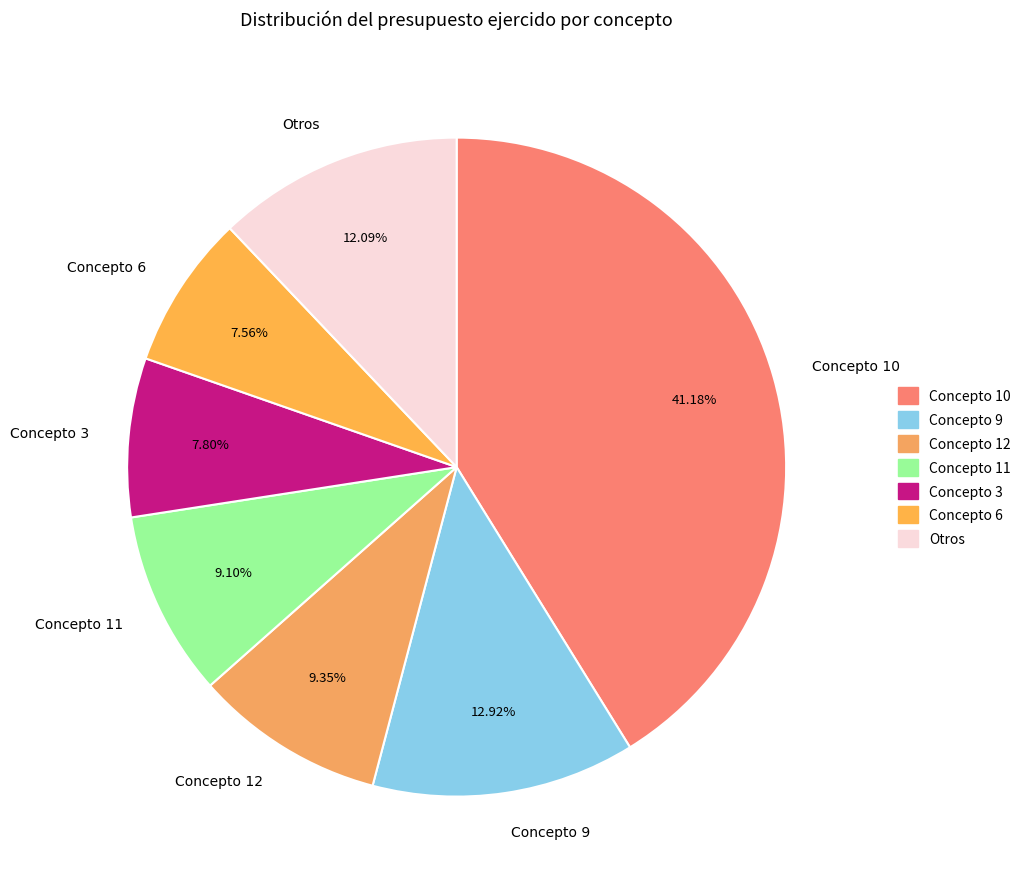

Is Concepto 10 the majority of the pie?

No